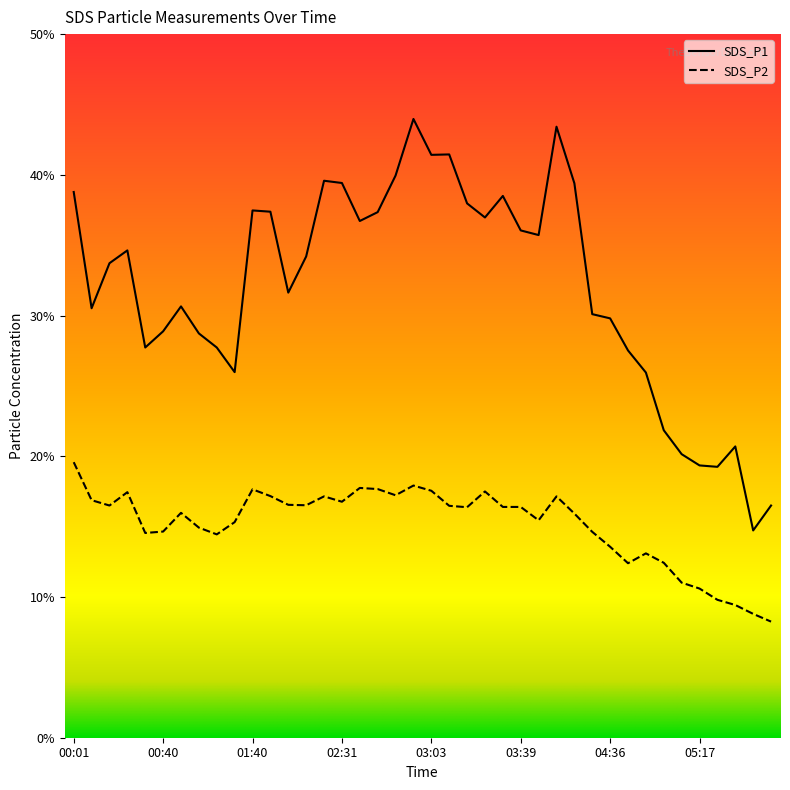

What is the average value of the SDS_P1 series?

32.0